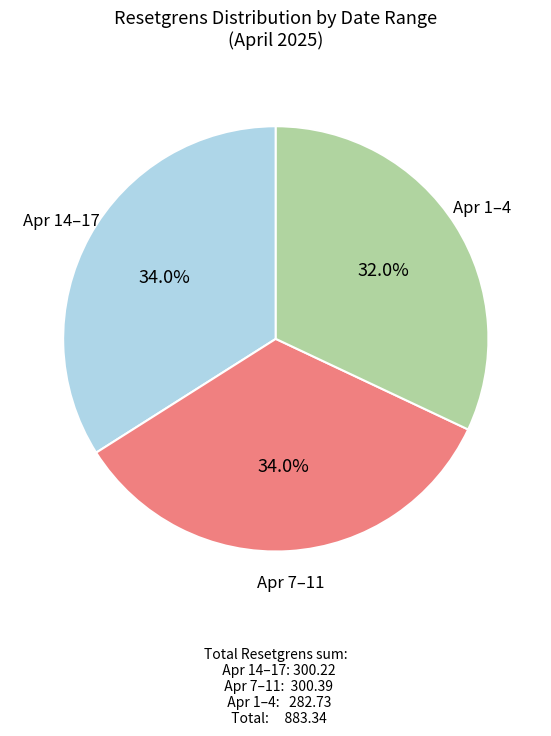

Is there any slice that represents more than half of the pie?

No